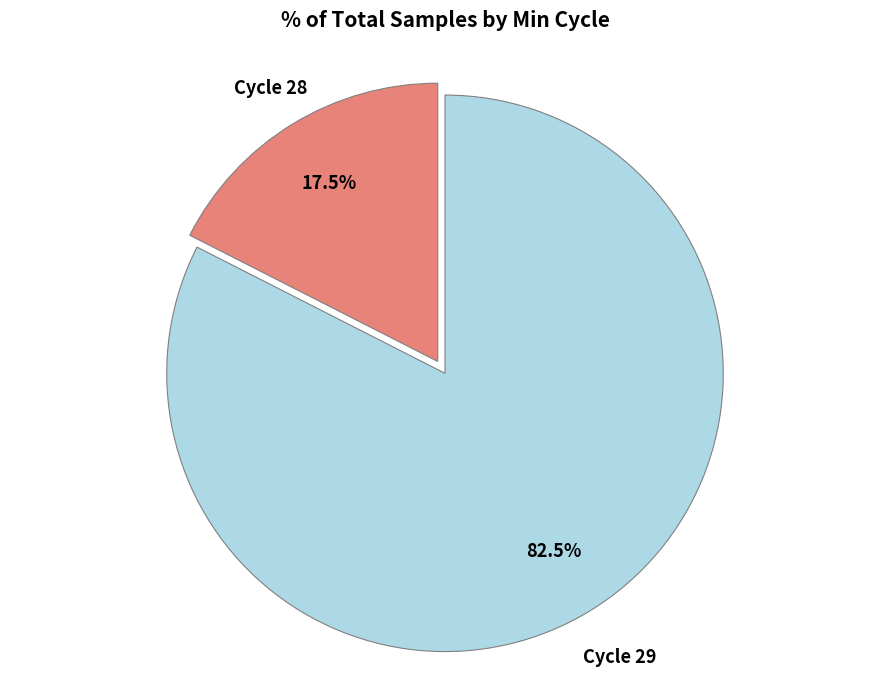

What is the total percentage of Cycle 28 and Cycle 29?

100.0%